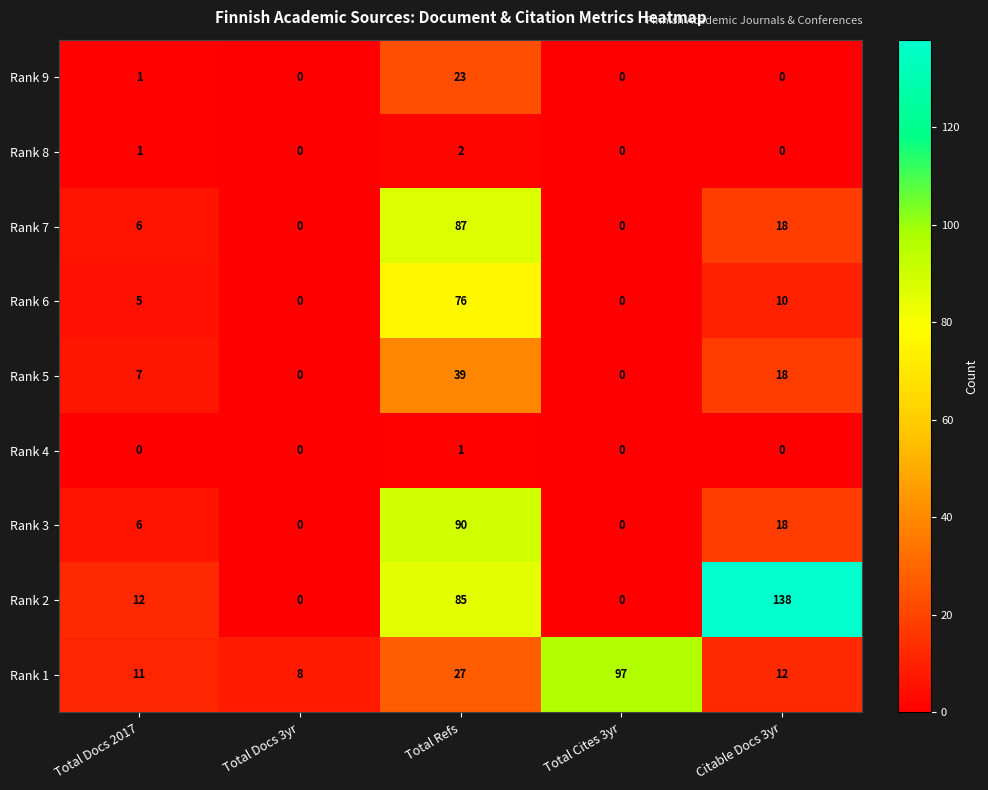

Is it true that Rank 3 equals 0 at Total Cites 3yr?

True